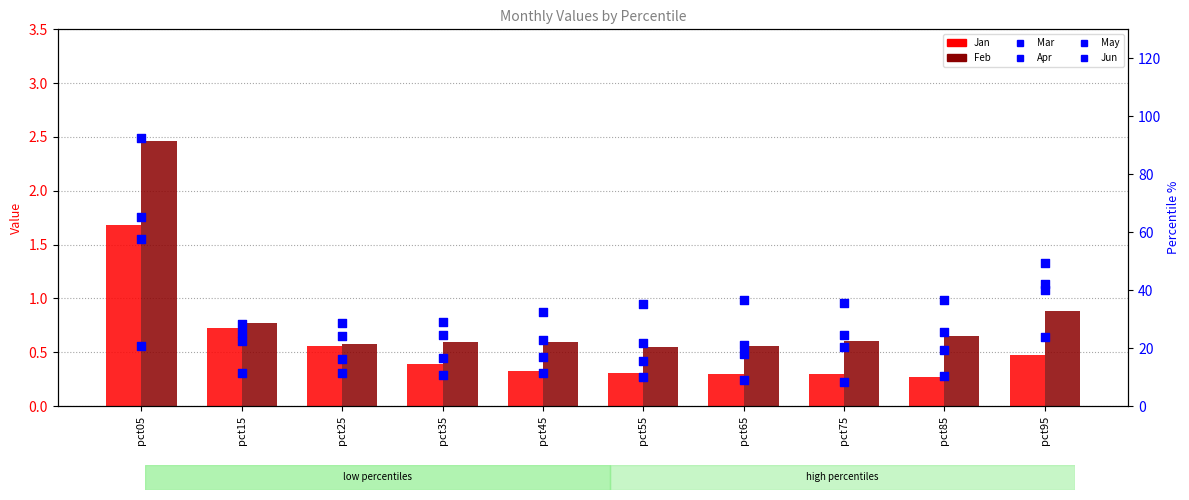

Is the value of Apr at pct95 greater than the value of May at pct85?

Yes